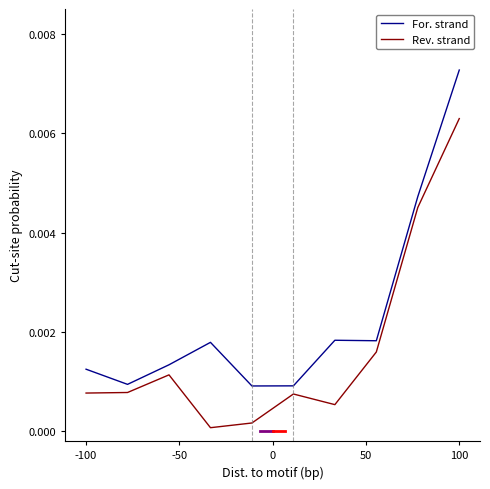

Rank the series by their maximum value, from lowest to highest.

Rev. strand, For. strand